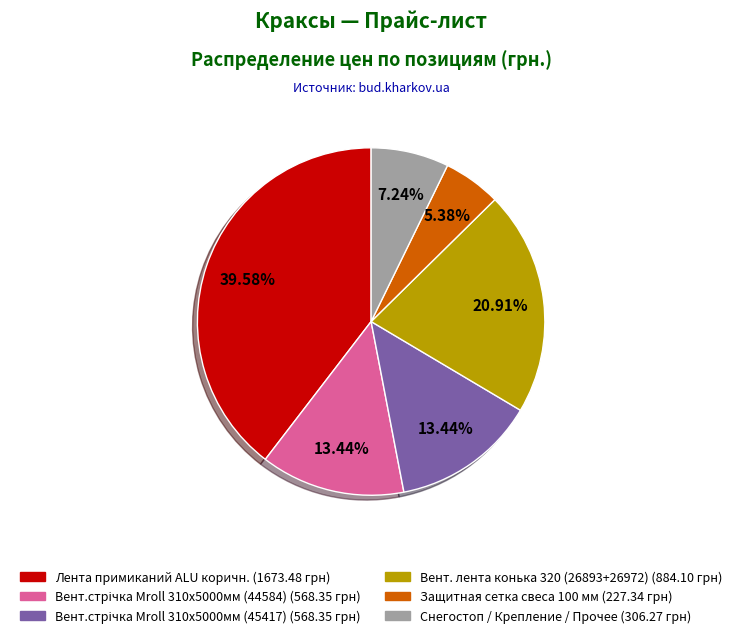

Is there a majority slice in this chart?

No